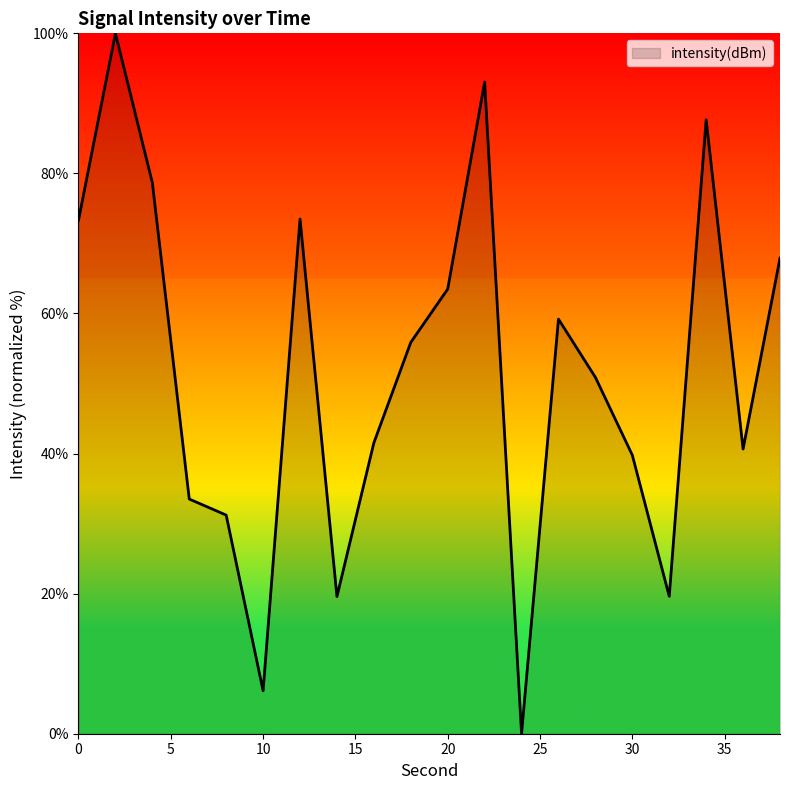

What is the greatest value displayed?

100.0